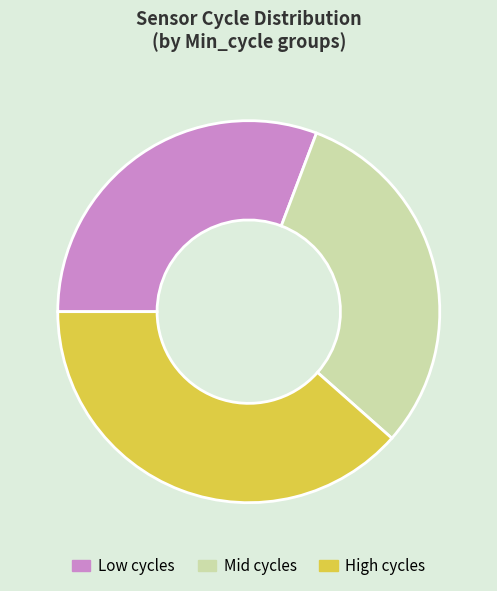

True or false: High cycles accounts for 25% of the total.

False